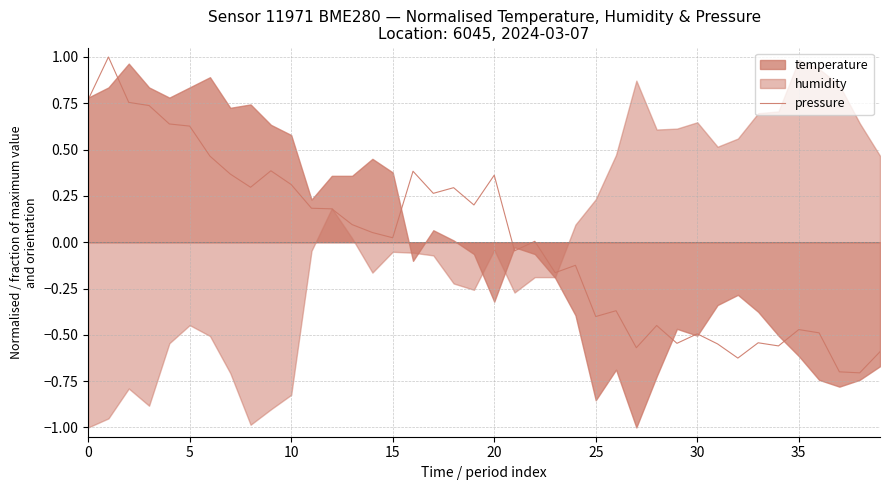

What is the minimum value for pressure?

-0.7